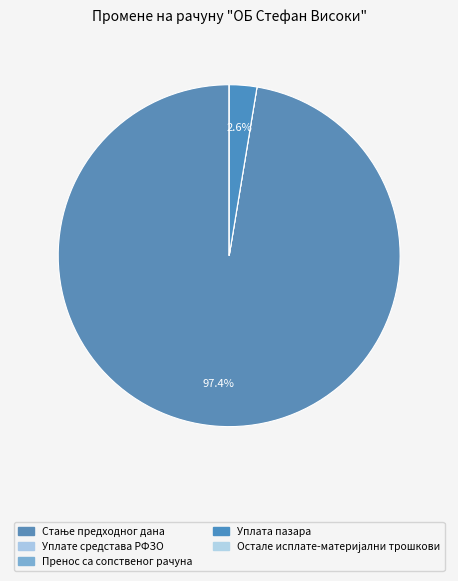

To the nearest percent, what is the average slice percentage?

20%